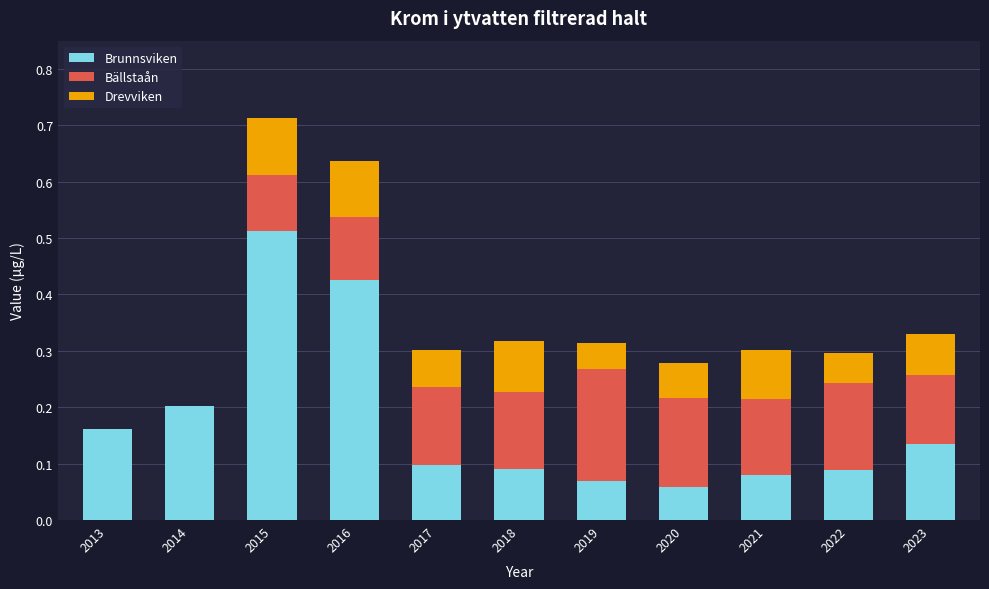

Is it true that Brunnsviken equals 0.1 at 2019?

True